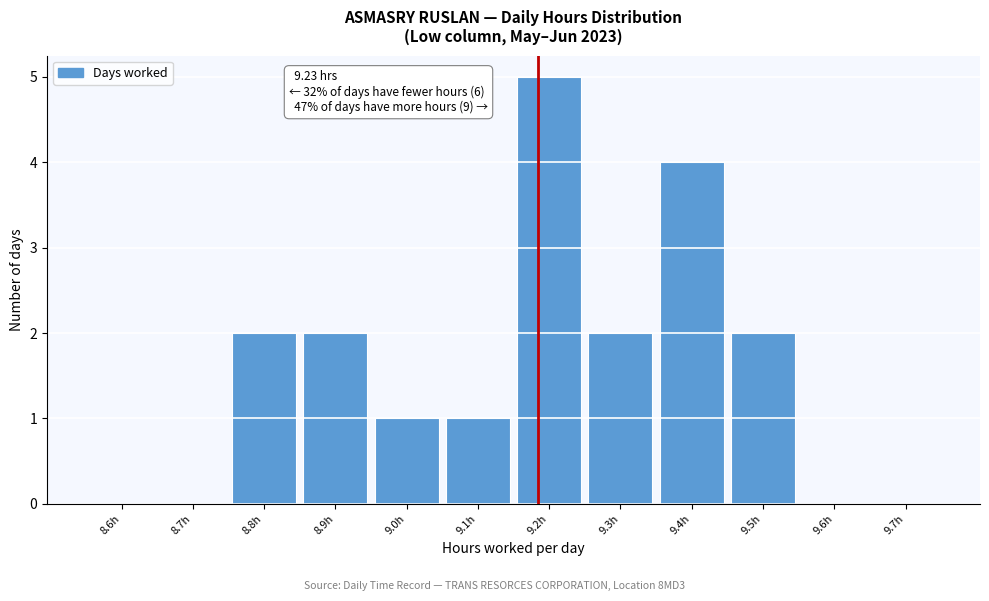

Reading left to right, what are all the values shown in this chart?

8.6h=0	8.7h=0	8.8h=2	8.9h=2	9.0h=1	9.1h=1	9.2h=5	9.3h=2	9.4h=4	9.5h=2	9.6h=0	9.7h=0